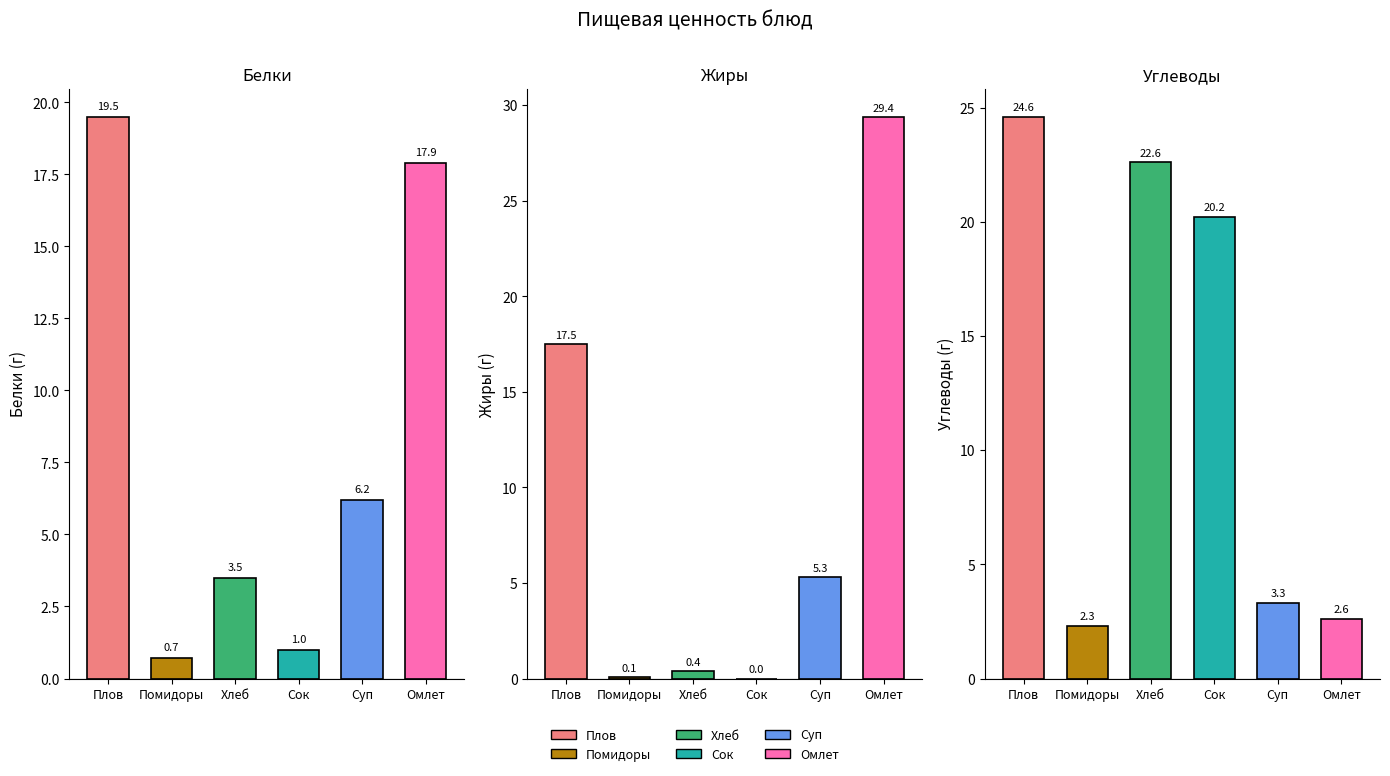

Reading left to right, extract all data points from this chart.

Белки: 19.5	0.7	3.5	1.0	6.2	17.9
Жиры: 17.5	0.1	0.4	0.0	5.3	29.4
Углеводы: 24.6	2.3	22.6	20.2	3.3	2.6